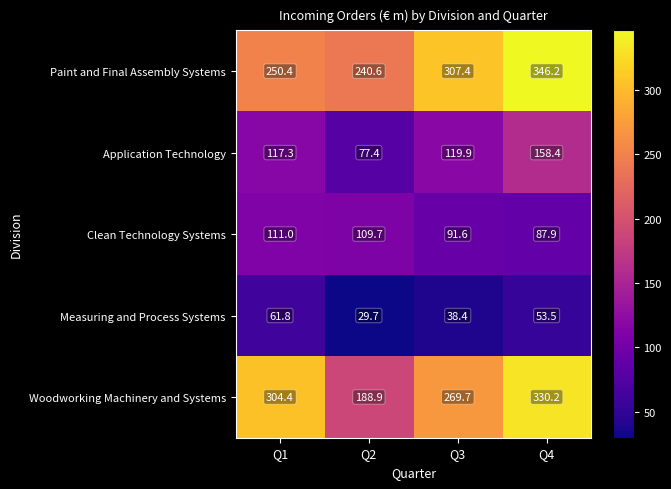

At which label does Application Technology first exceed 119?

Q3